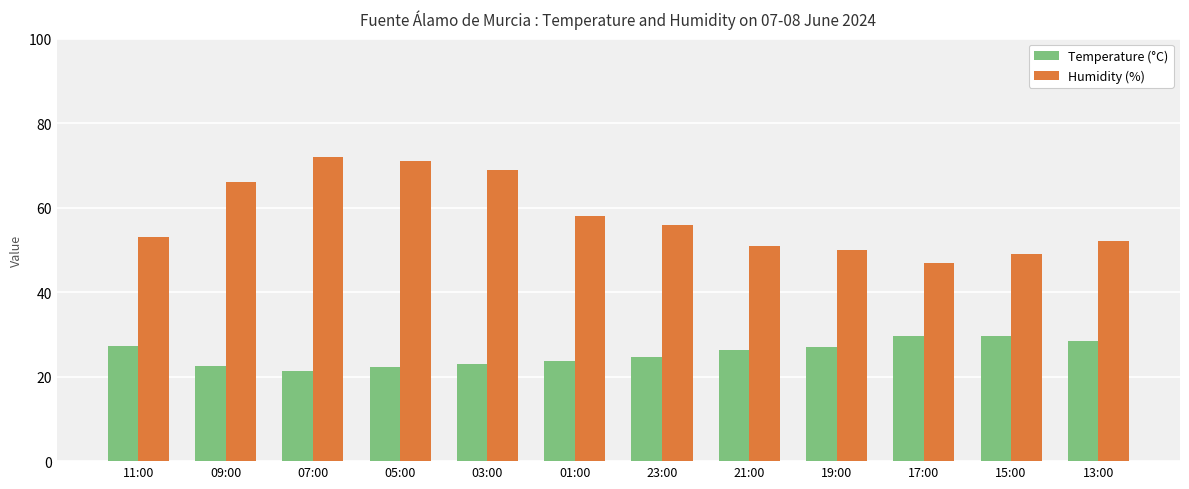

What are all the series names shown in the legend?

Temperature (°C), Humidity (%)